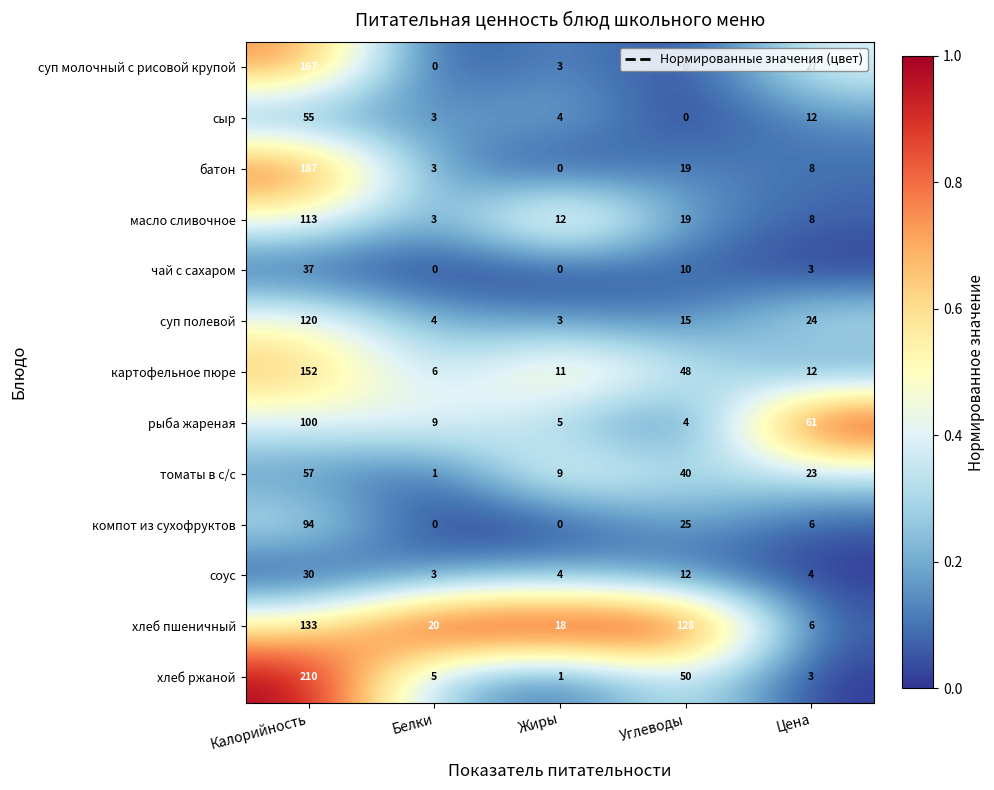

At which label does хлеб пшеничный first exceed 20?

Калорийность